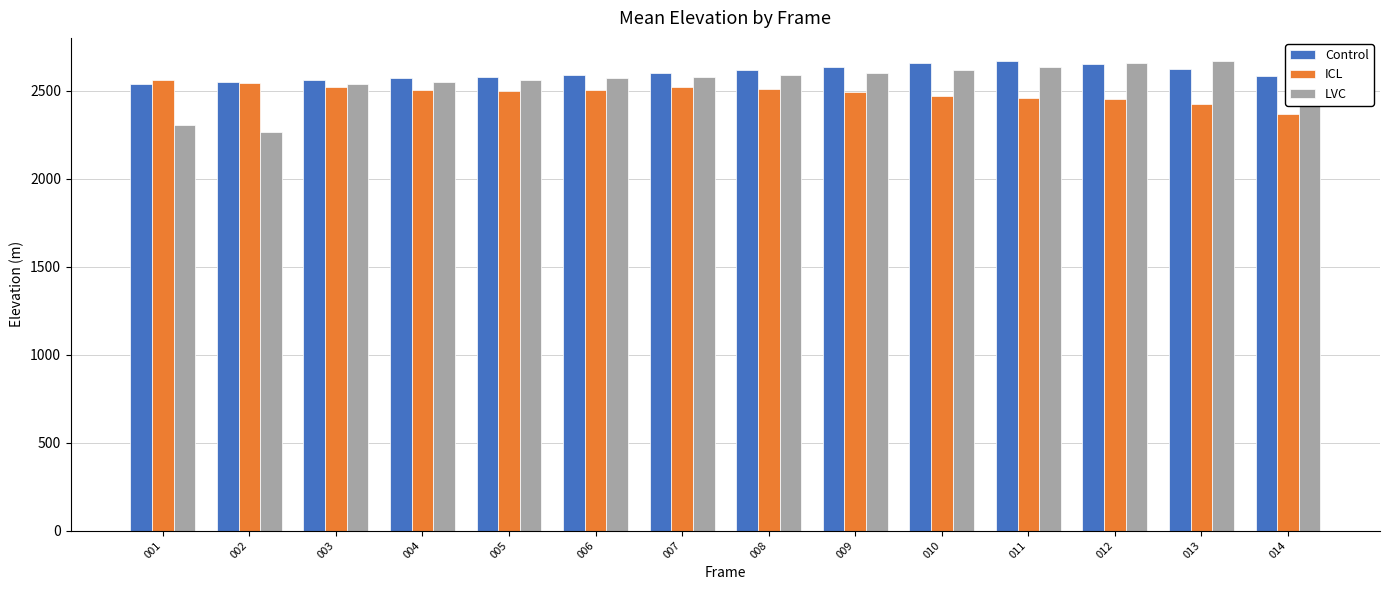

Is the value of LVC at 007 greater than the value of ICL at 004?

Yes